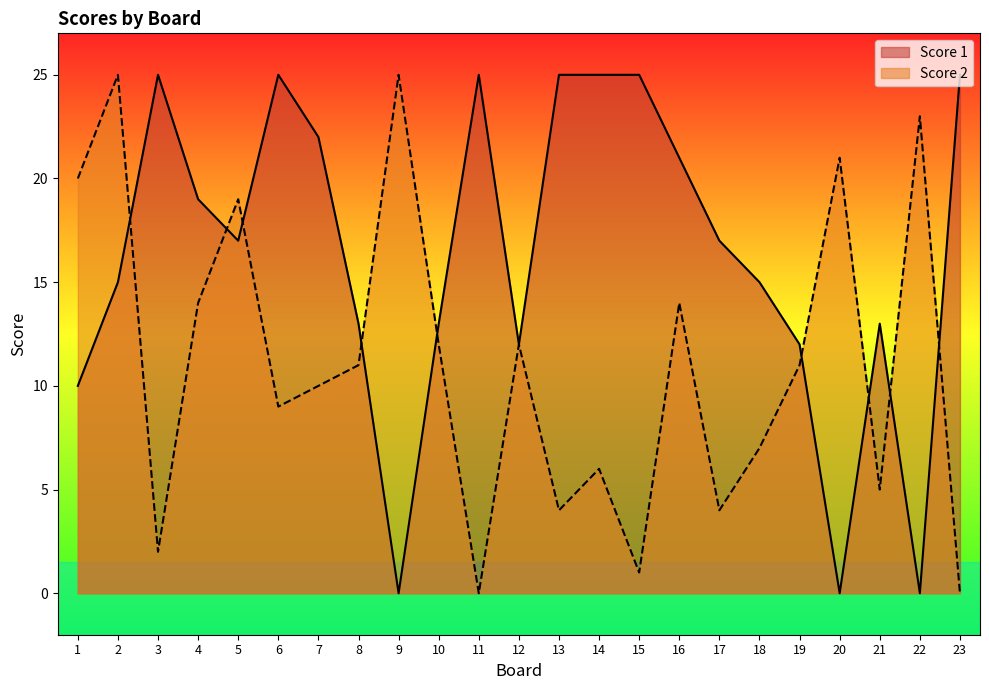

How many intersections are there between Score 2 and Score 1?

9